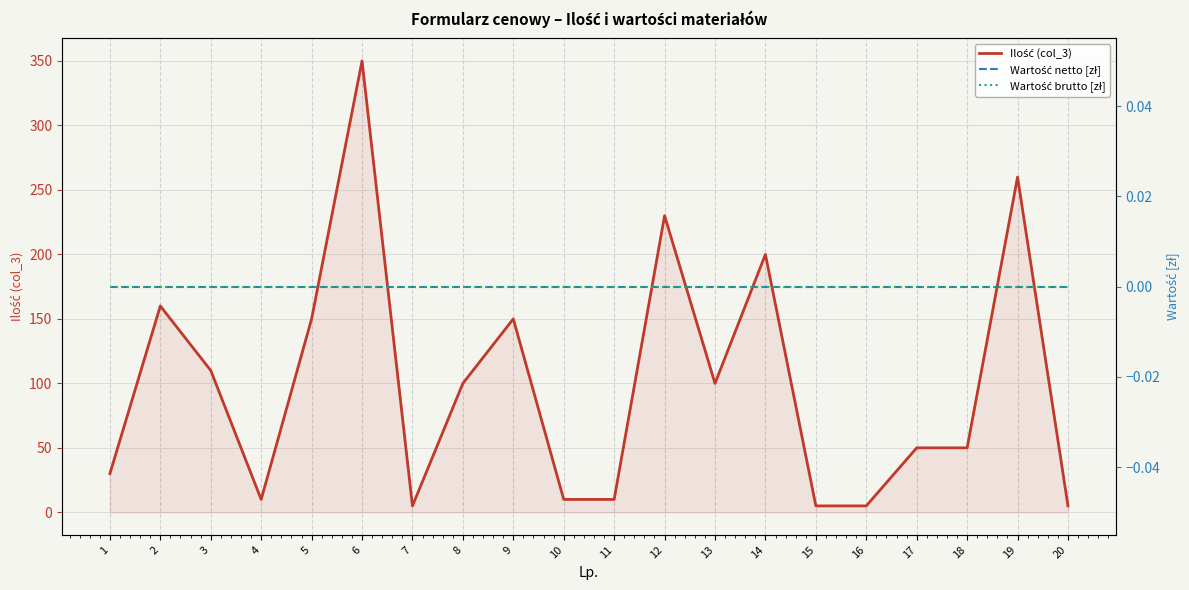

The Ilość (col_3) series shows 1 at 20. True or false?

False